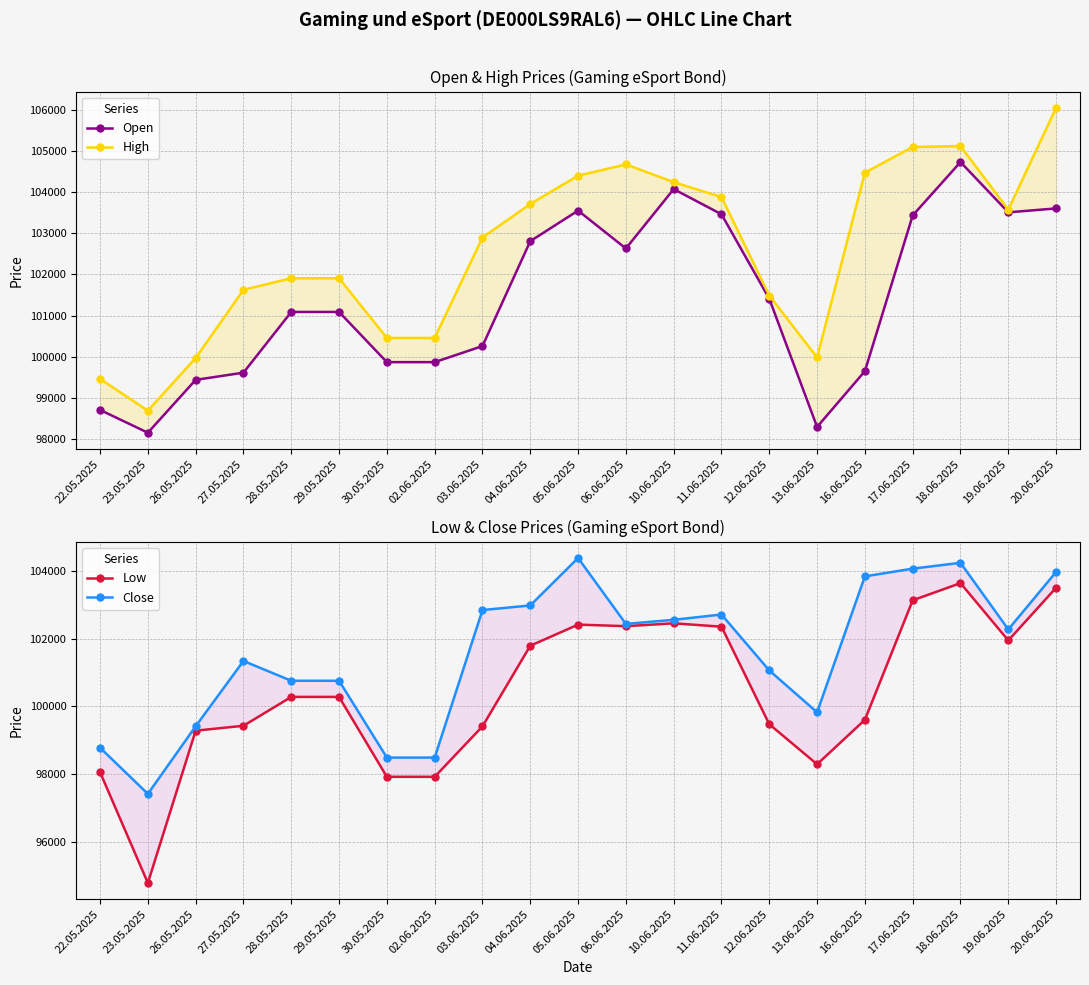

What is the spread (max minus min) of values at 16.06.2025?

4877